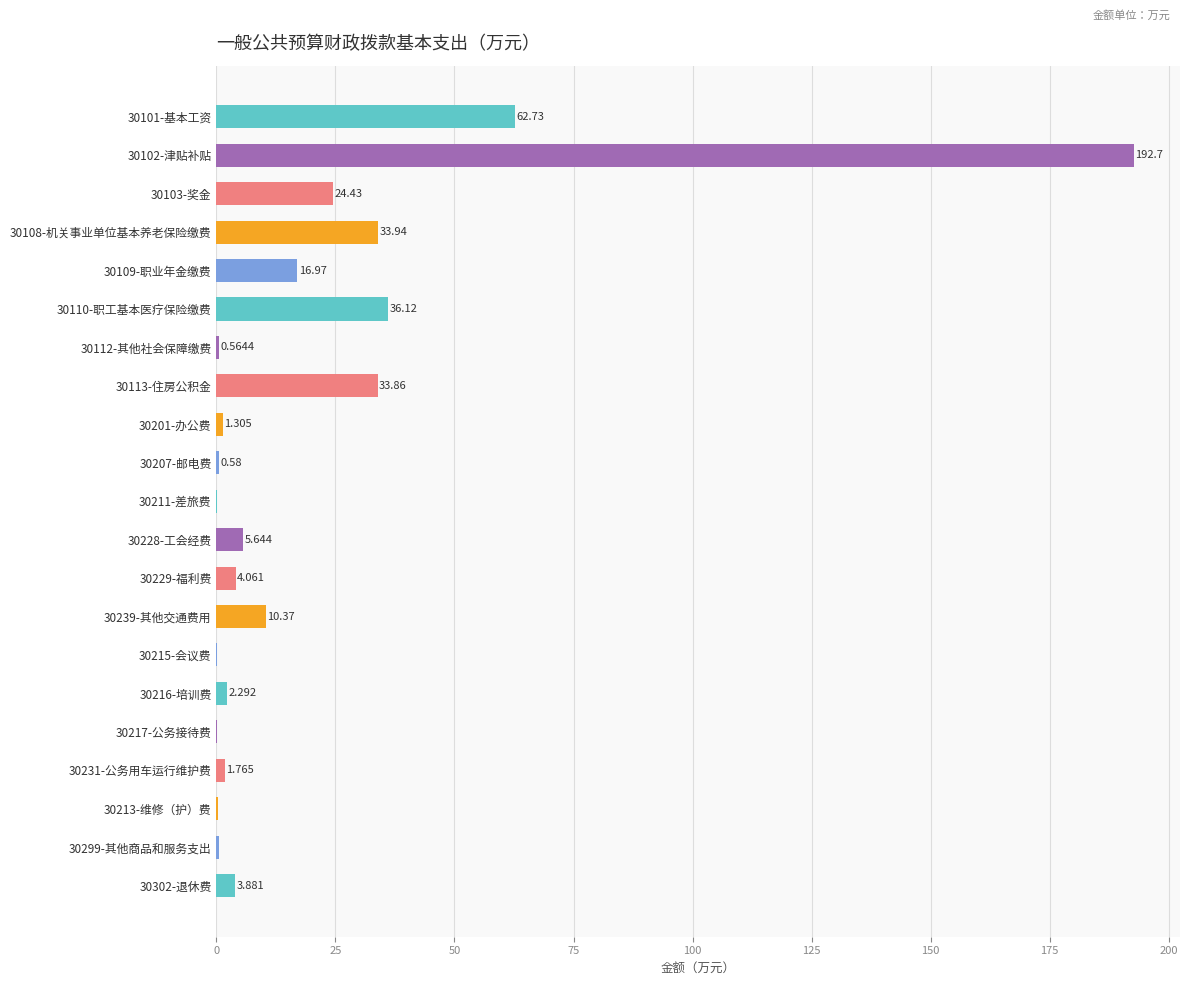

Count the number of data series in this chart.

1